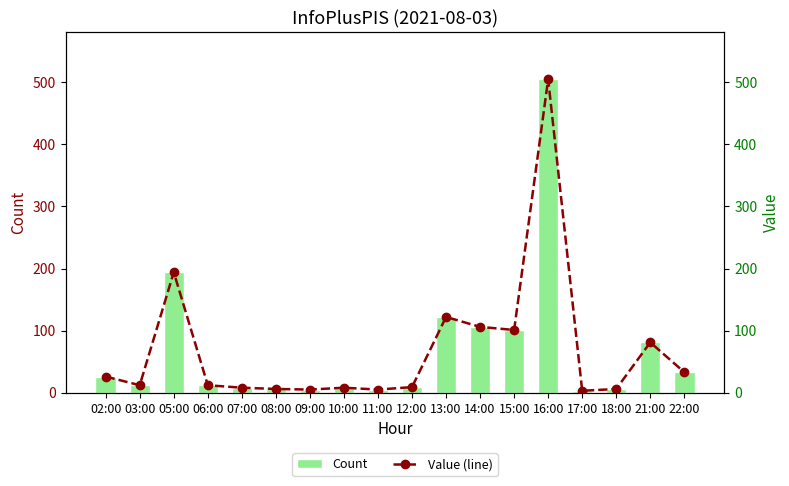

At how many categories does at least one series exceed 98?

5